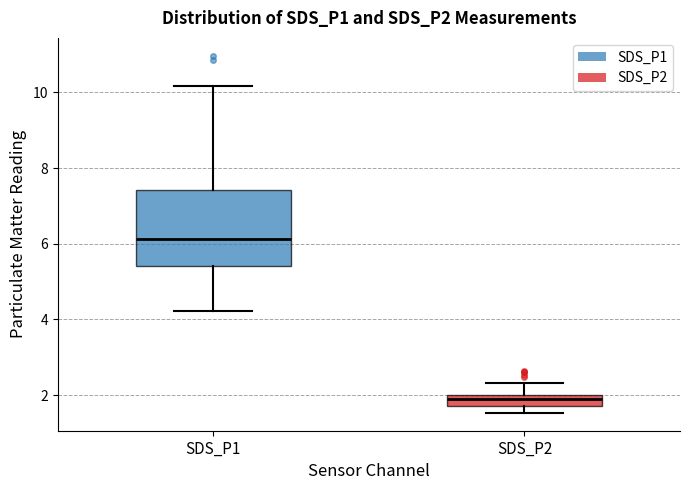

Which box's median line is the highest?

SDS_P1